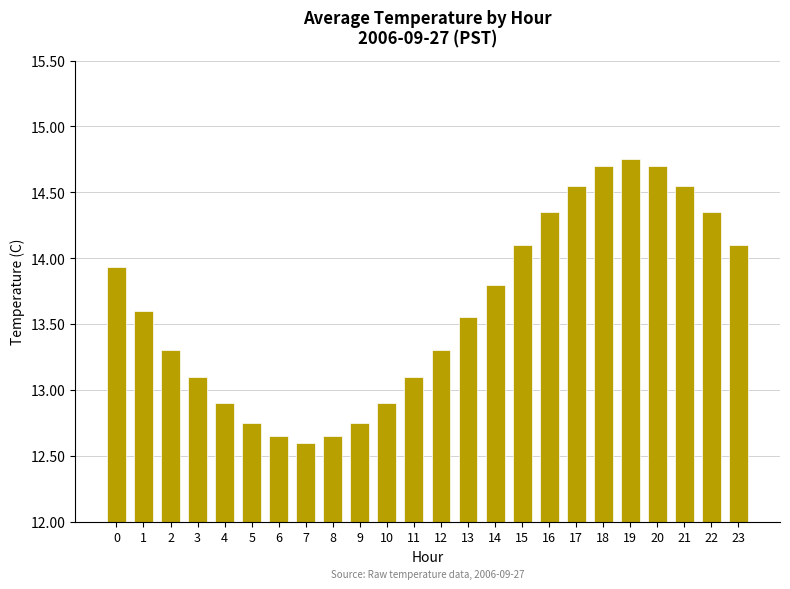

Is it true that the value at 3 is 7.4?

False